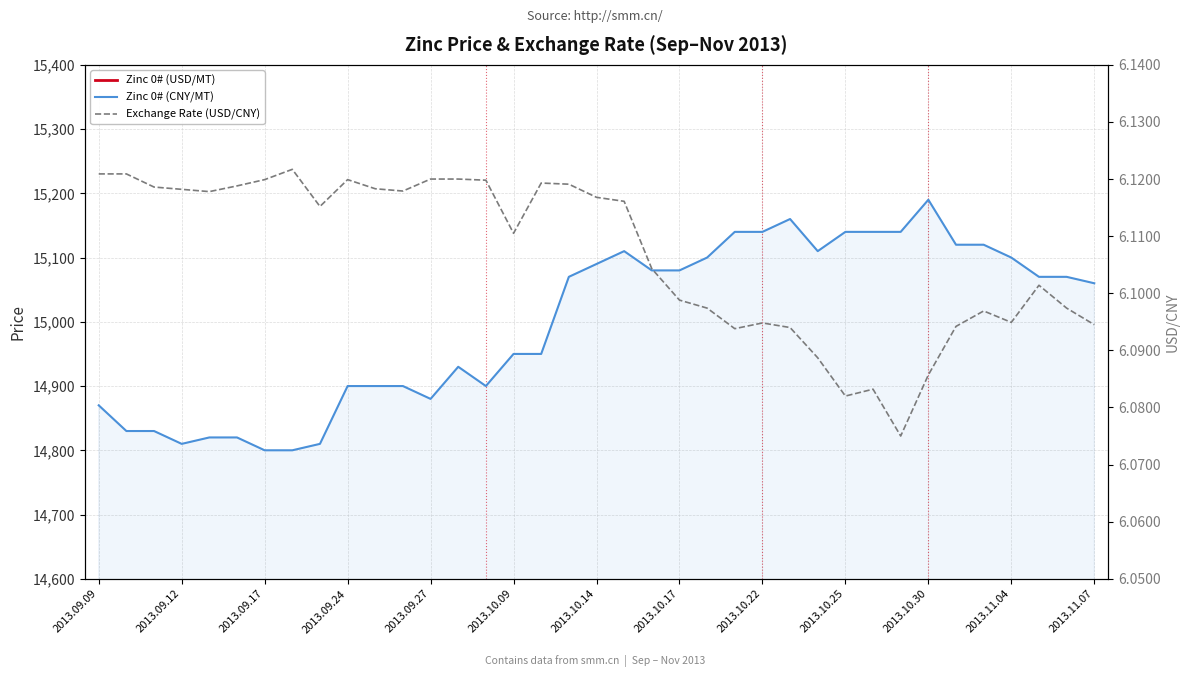

Which label corresponds to the smallest value in the chart?

29